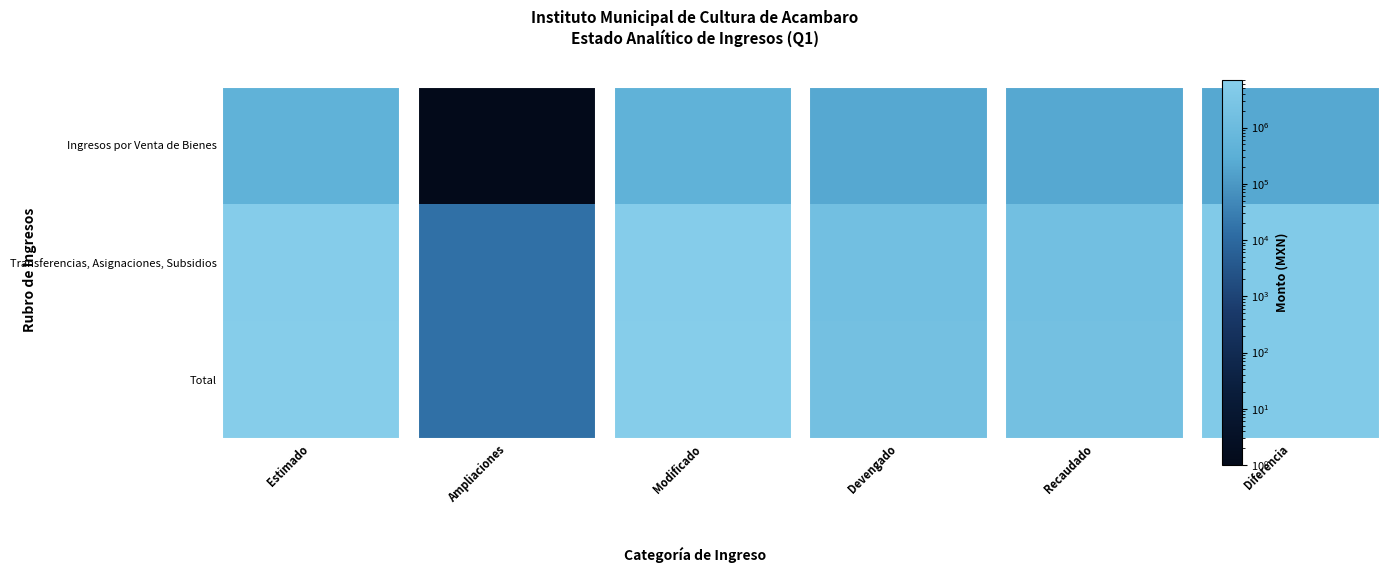

True or false: Ingresos por Venta de Bienes has a value of 211748.0 at 4.

True